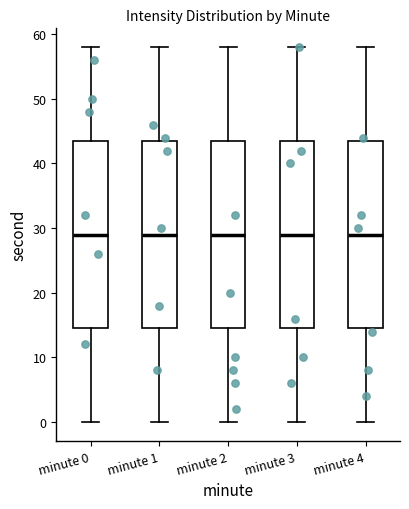

Reading left to right, transcribe this box plot: for each box, give where its median line is, the range the box spans, and where its two whiskers end, as read against the y-axis. The values are not printed on the chart, so give them approximately, as read against the axis.

minute 0: median 29, box 15 to 44, whiskers 0 to 58
minute 1: median 29, box 15 to 44, whiskers 0 to 58
minute 2: median 29, box 15 to 44, whiskers 0 to 58
minute 3: median 29, box 15 to 44, whiskers 0 to 58
minute 4: median 29, box 15 to 44, whiskers 0 to 58